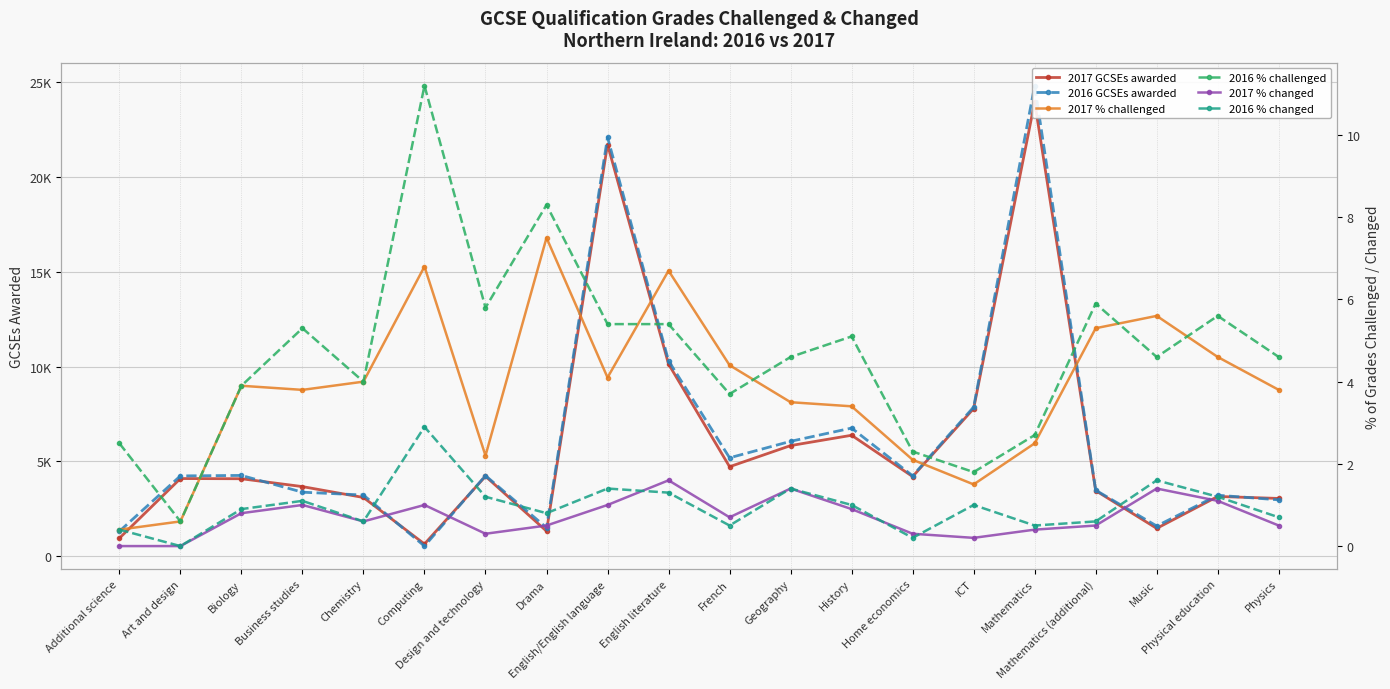

Between Music and Physics, which series saw the biggest shift?

2017 GCSEs awarded